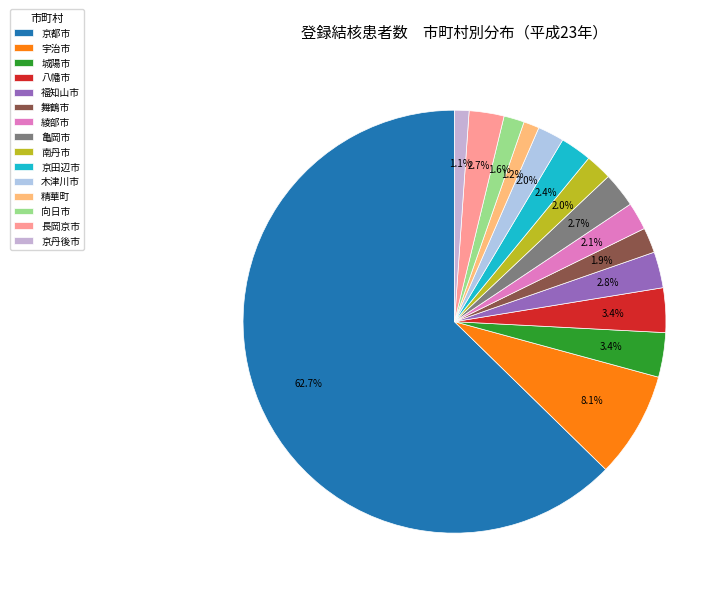

How many segments does this pie chart have?

15